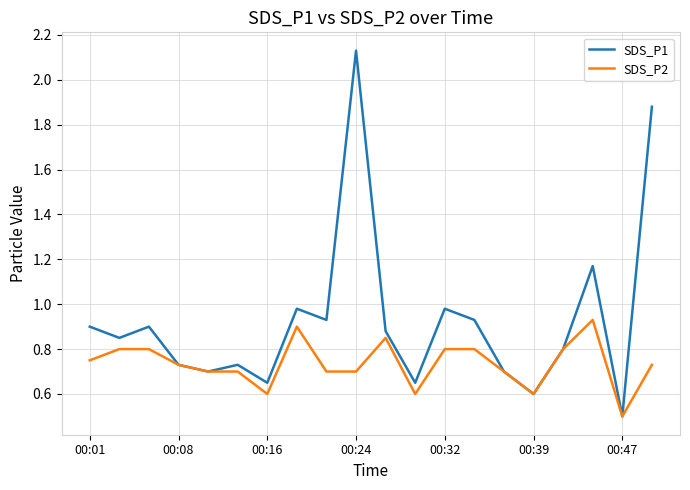

What are all the series names shown in the legend?

SDS_P1, SDS_P2